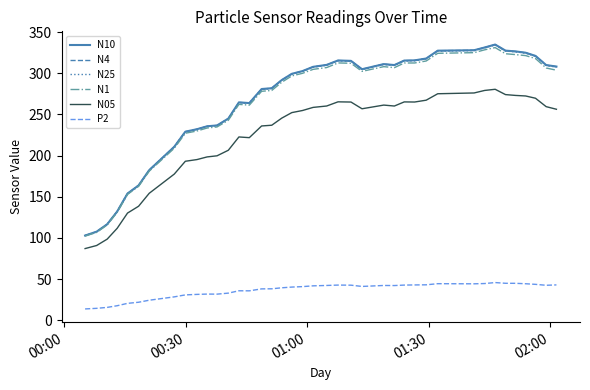

Which series has the widest spread of values?

N10